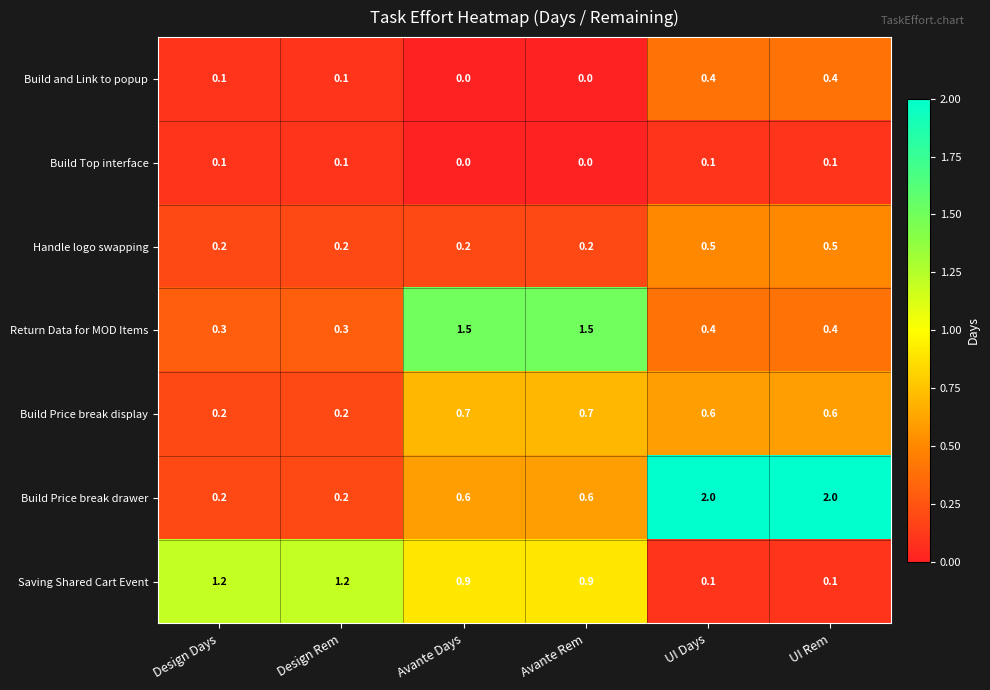

Count the Handle logo swapping values in the range 0 to 1.

6